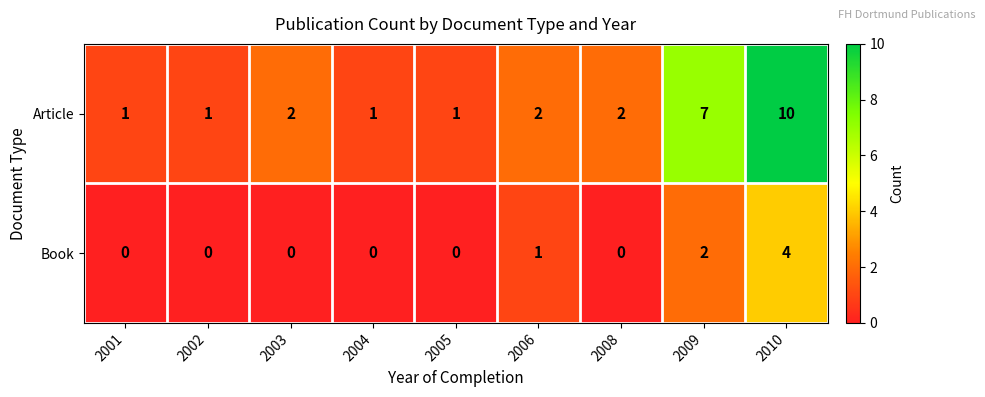

How many Book values are between 0 and 1?

7